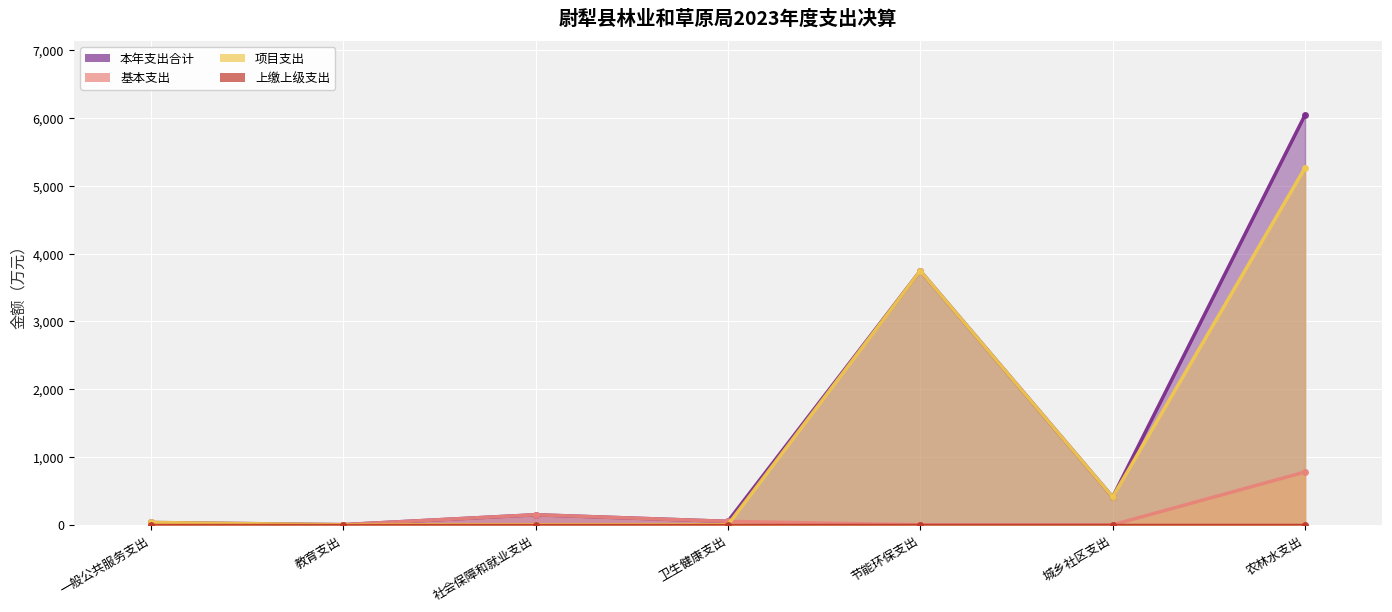

What is the label of the 5th point from the right?

社会保障和就业支出